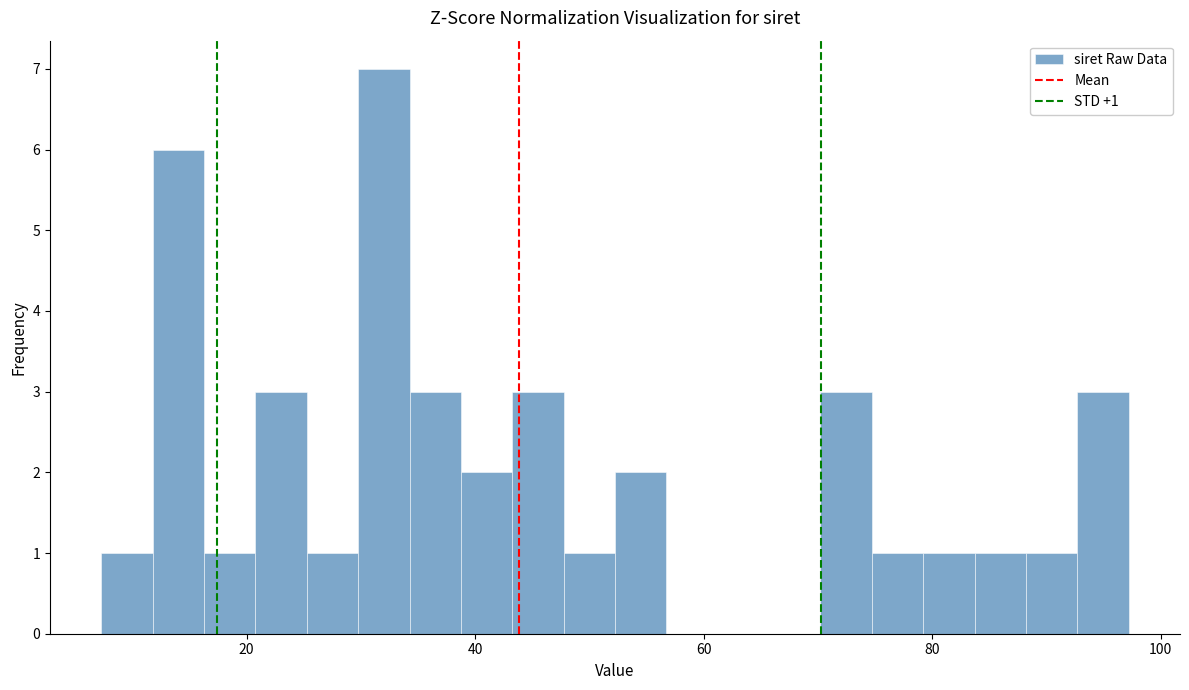

Read against the x-axis, roughly where is the centre of the tallest bar?

32